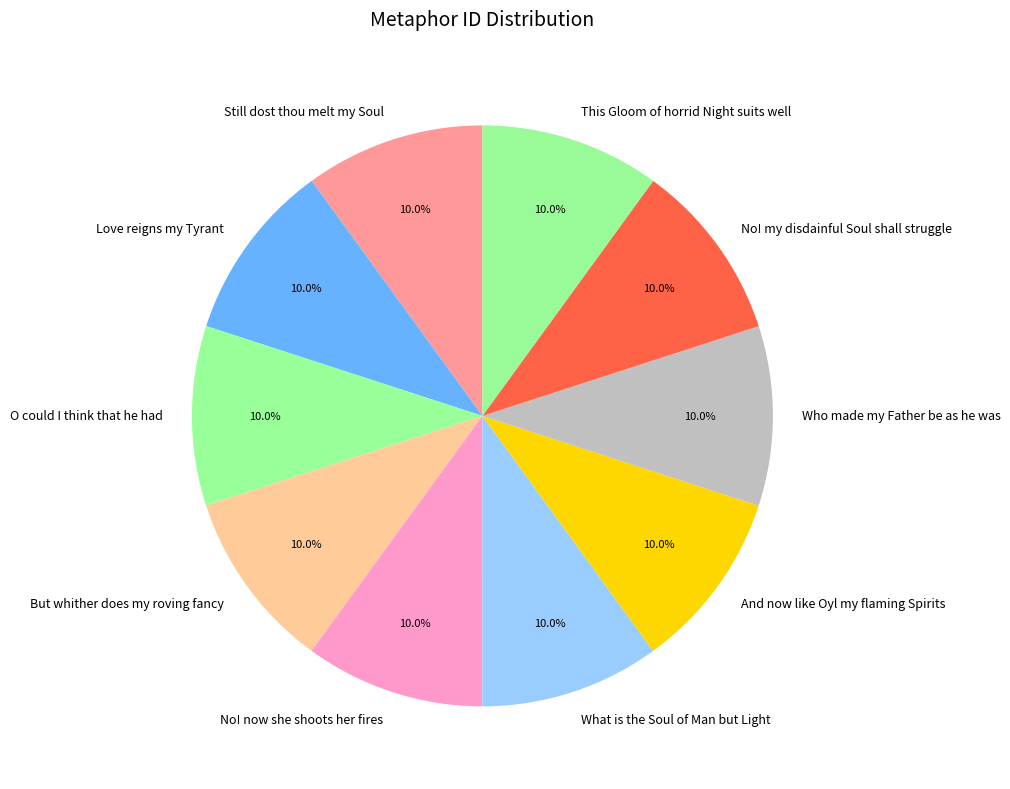

Is it true that And now like Oyl my flaming Spirits is 10% of the pie?

True